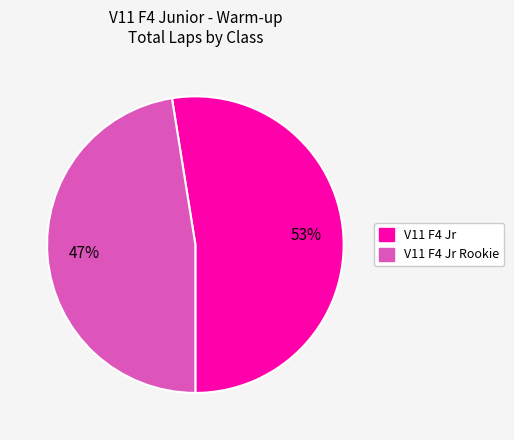

Is there any slice that represents more than half of the pie?

Yes